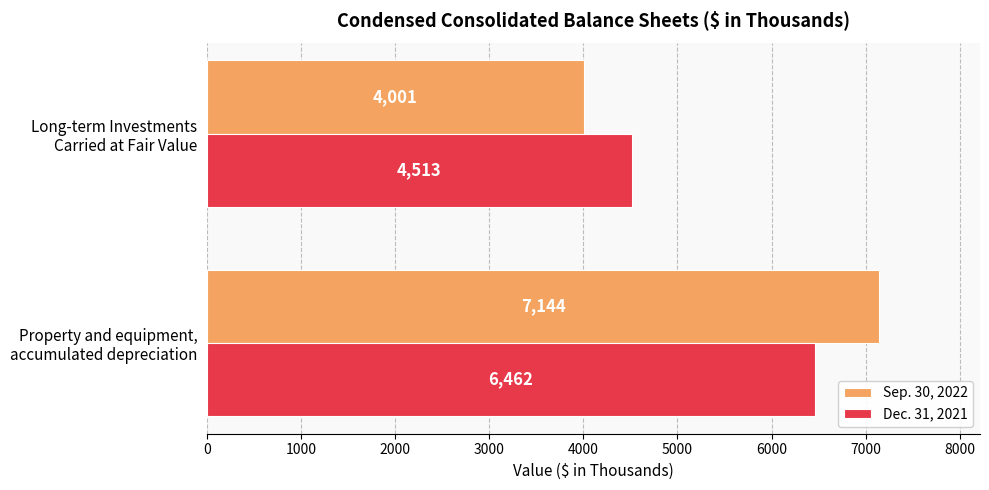

What is the sum of all Sep. 30, 2022 values?

11145